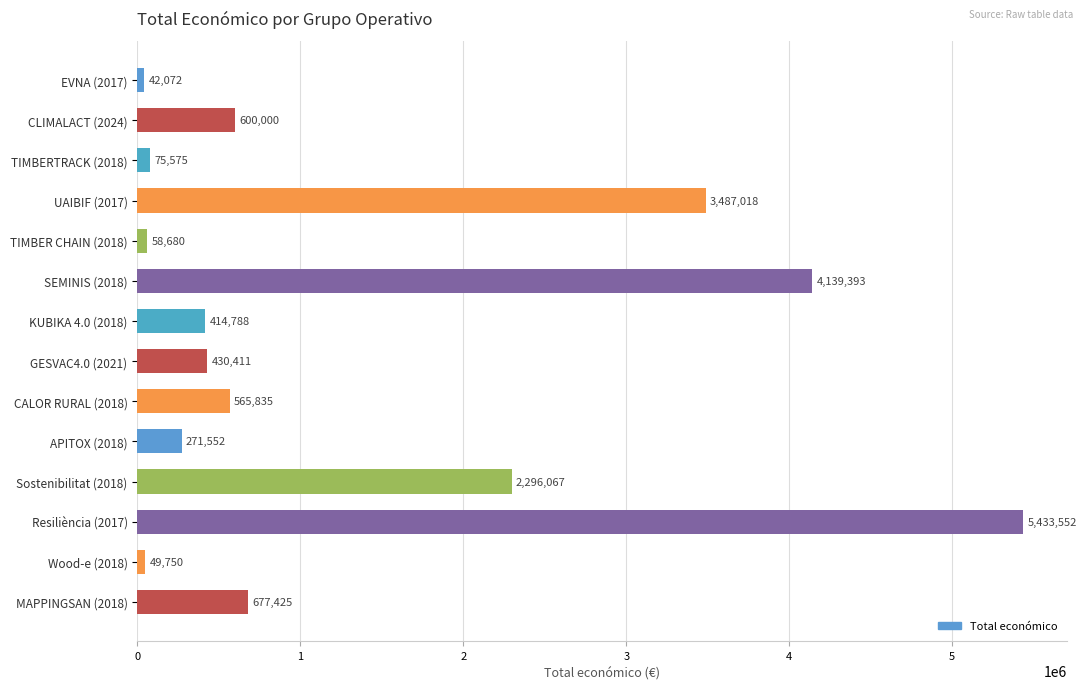

Which label corresponds to the largest value in the chart?

Resiliència (2017)